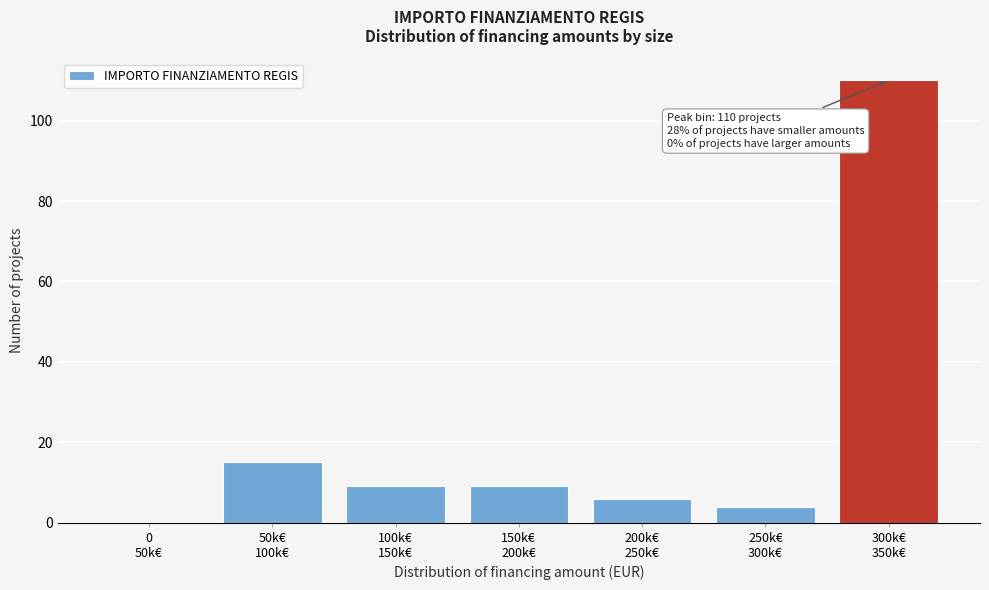

What is the maximum value shown in the chart?

110